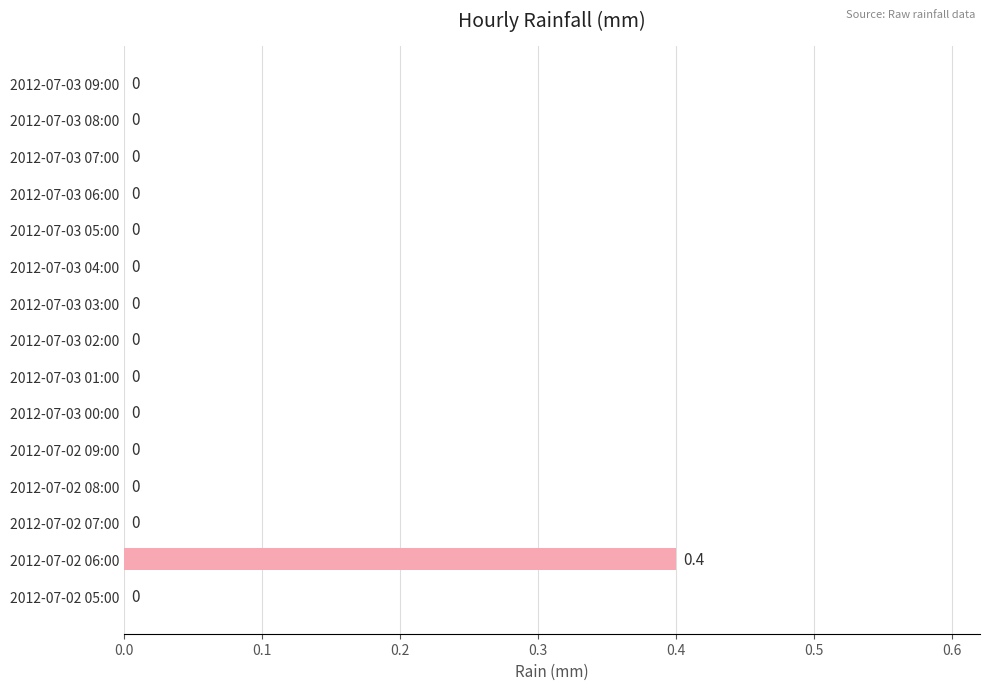

How many values exceed 0?

1